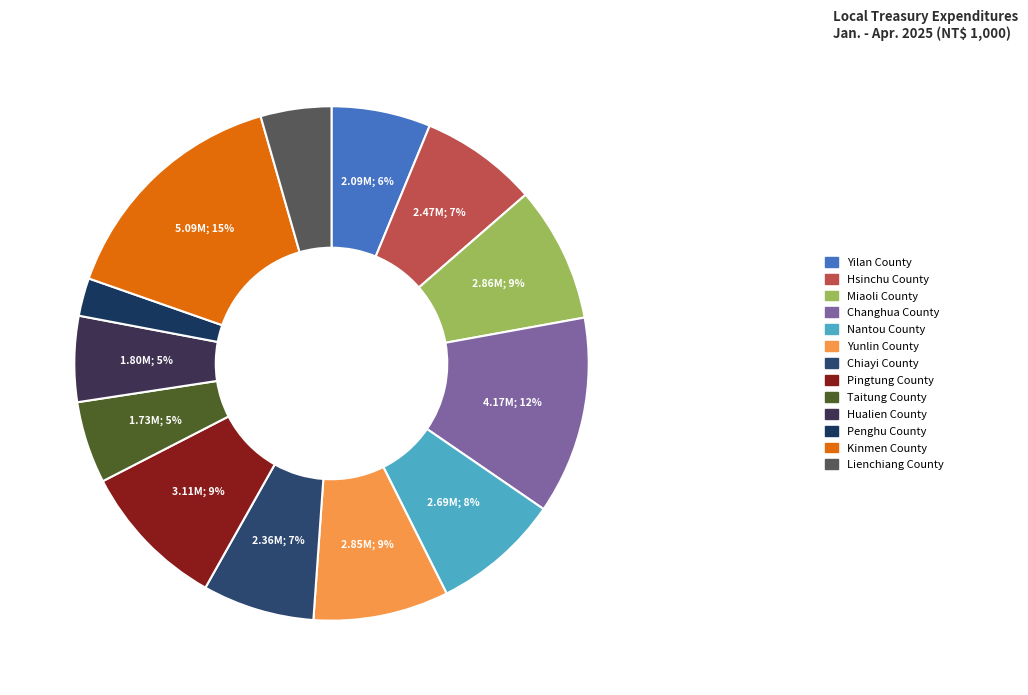

How many slices are in this pie chart?

13